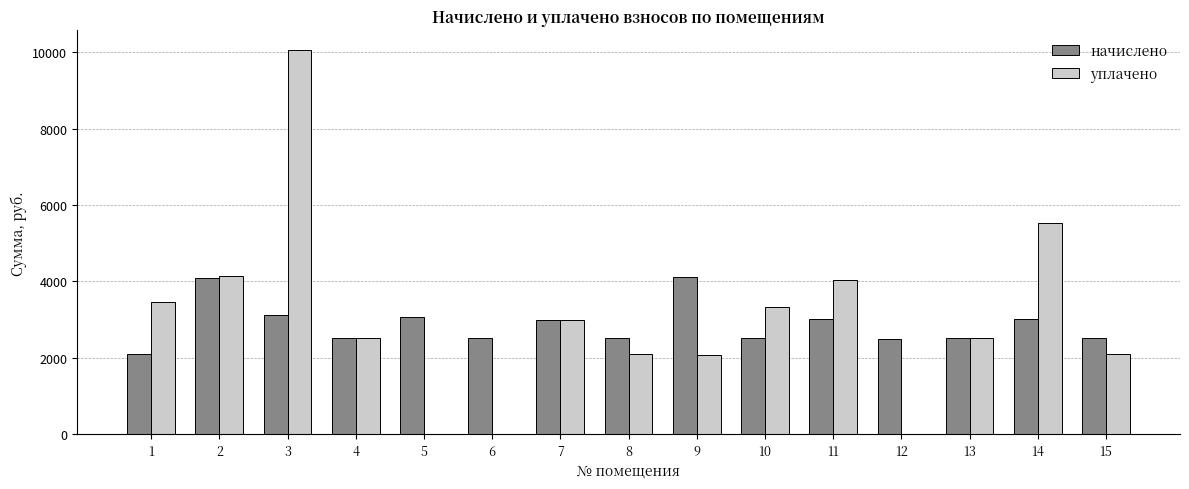

How many groups of bars are there?

15